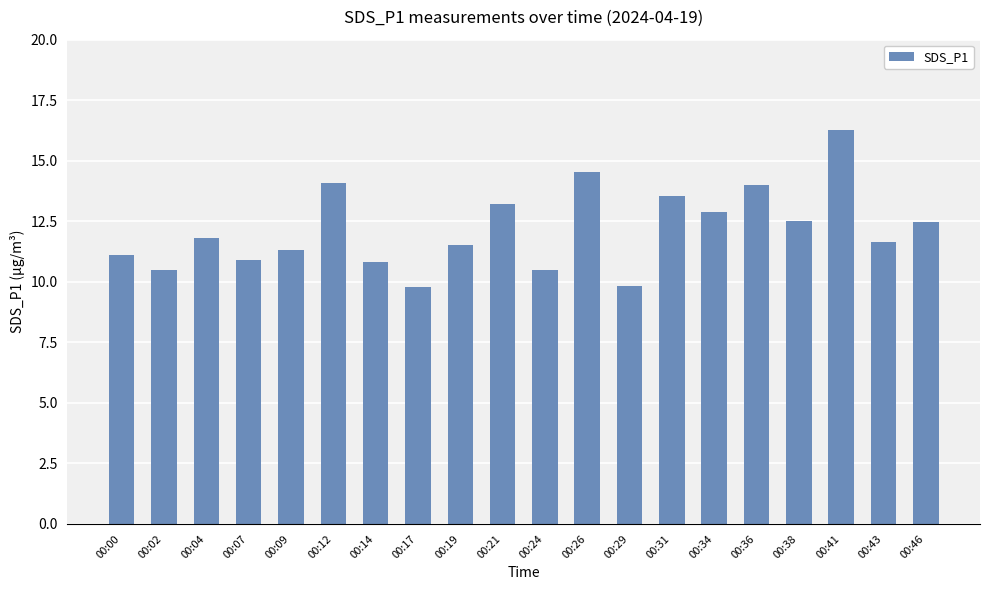

The value at 00:34 is 12.9. True or false?

True